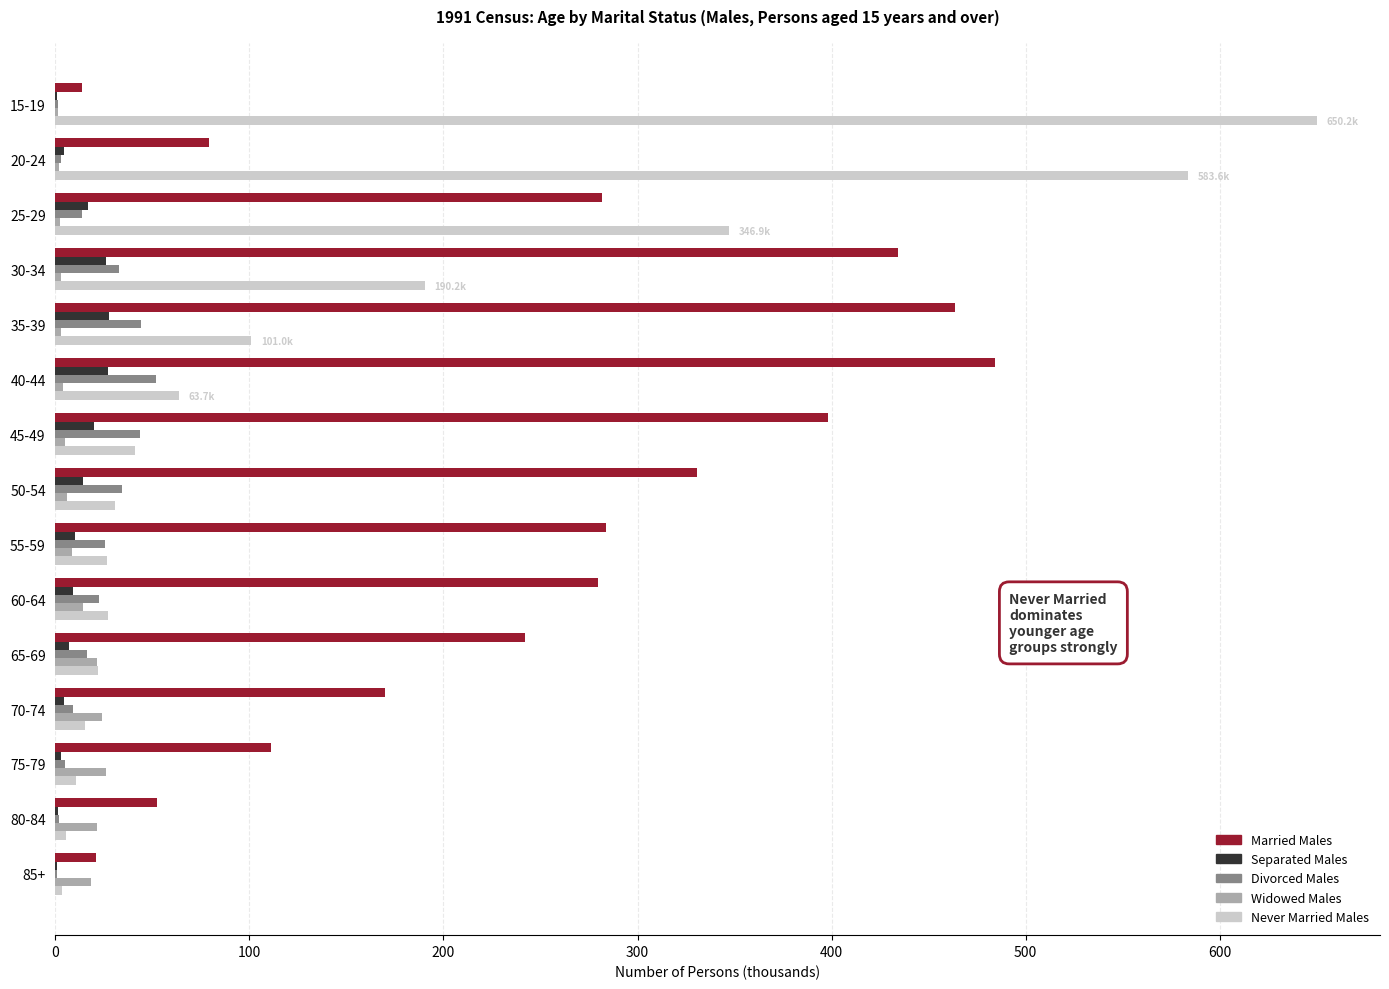

Is the value of Divorced Males at 35-39 greater than the value of Widowed Males at 75-79?

Yes